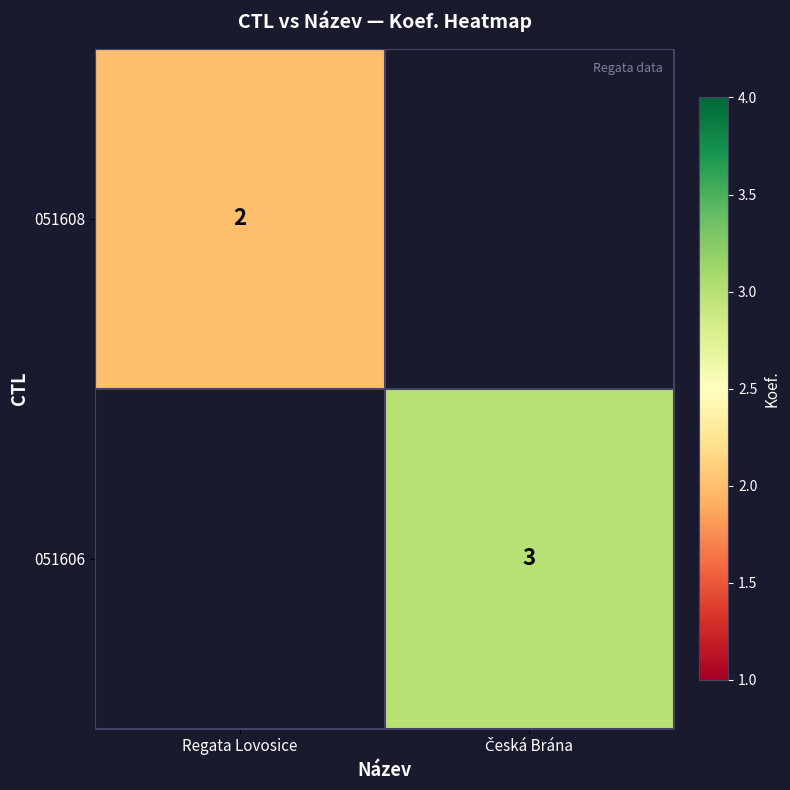

The 051608 series shows 3 at Regata Lovosice. True or false?

False